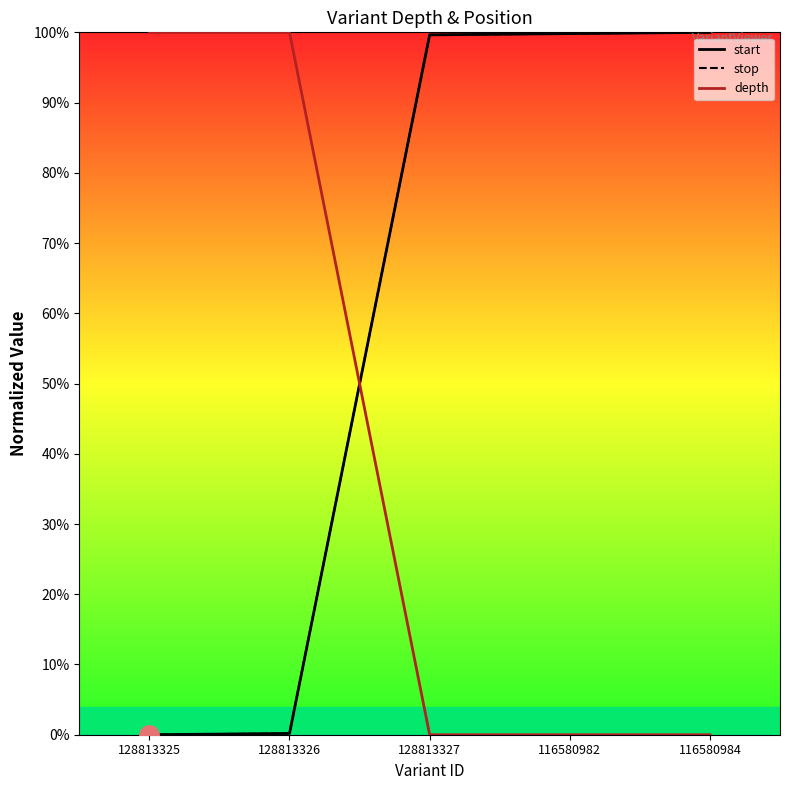

Is the value of stop at 128813325 greater than the value of depth at 116580984?

No